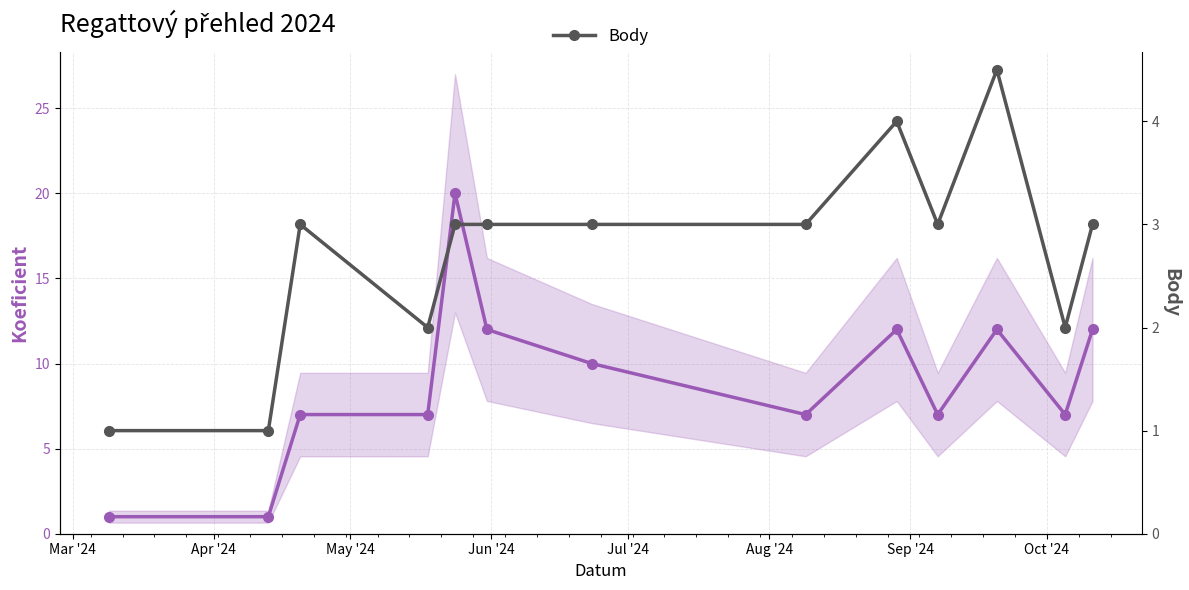

The Koeficient series shows 1.0 at Apr '24. True or false?

True